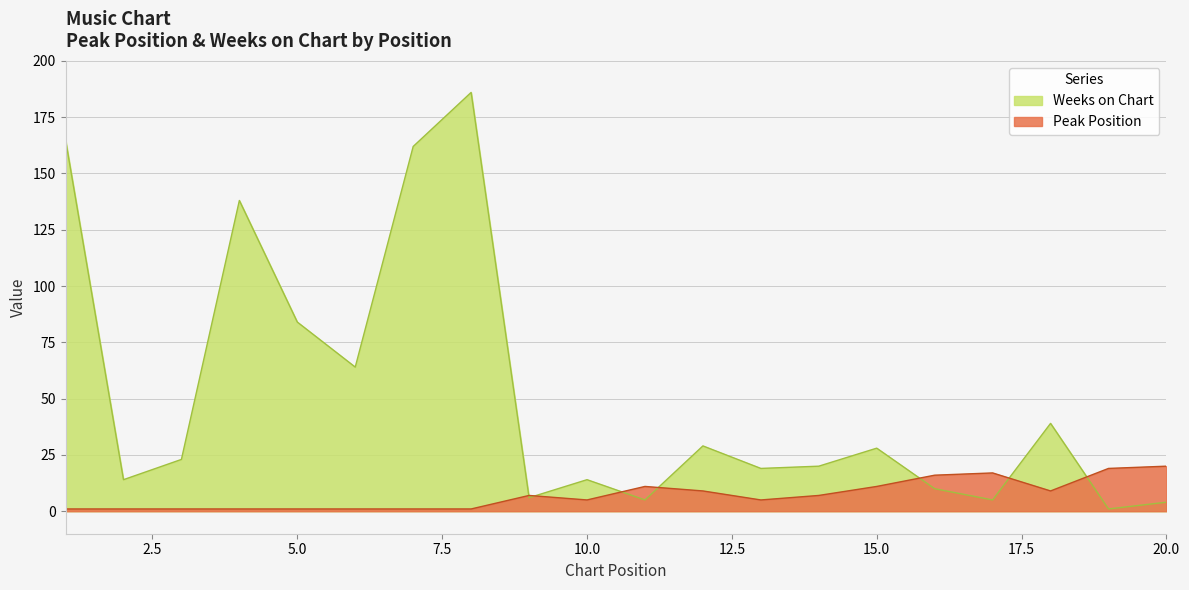

Which series has the largest range (max minus min)?

Weeks on Chart